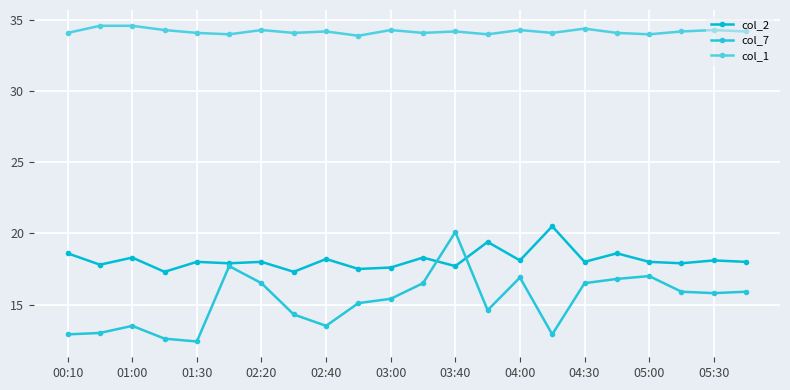

True or false: col_7 has more than 2 interior local peaks.

True